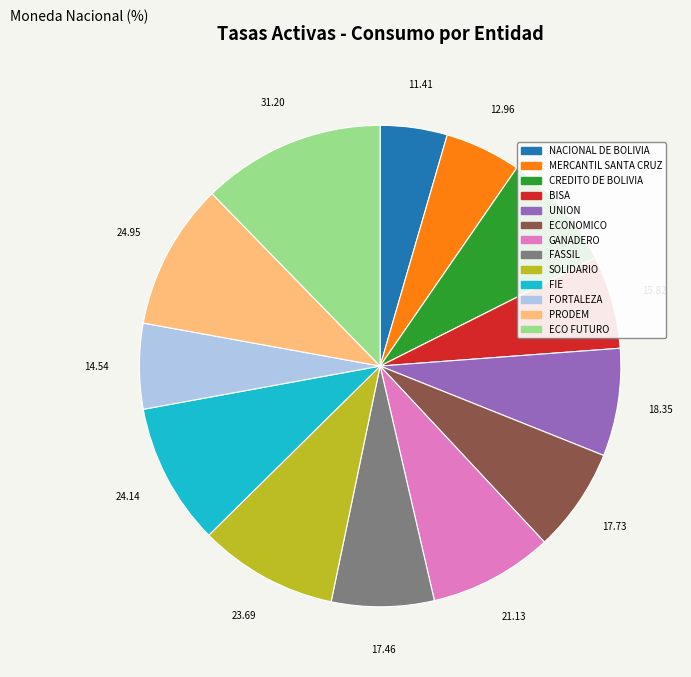

Which slice is the largest?

ECO FUTURO